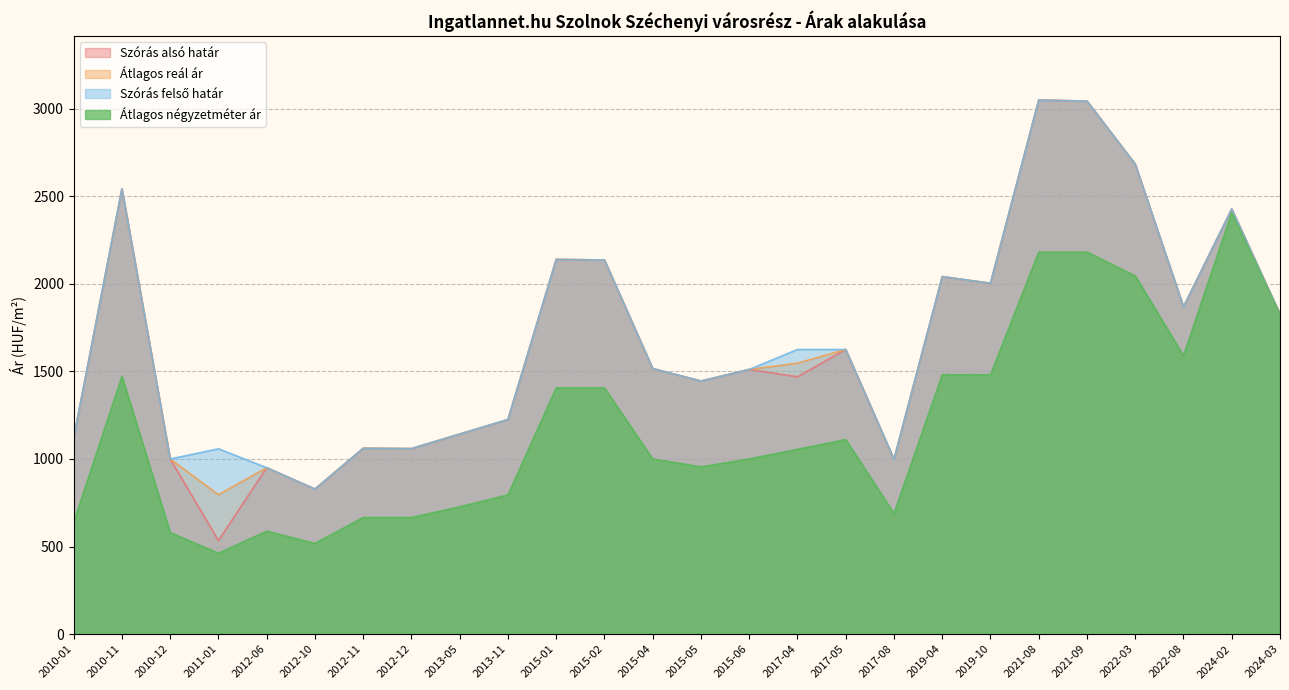

At which label does Szórás alsó határ first exceed 1516?

2010-11